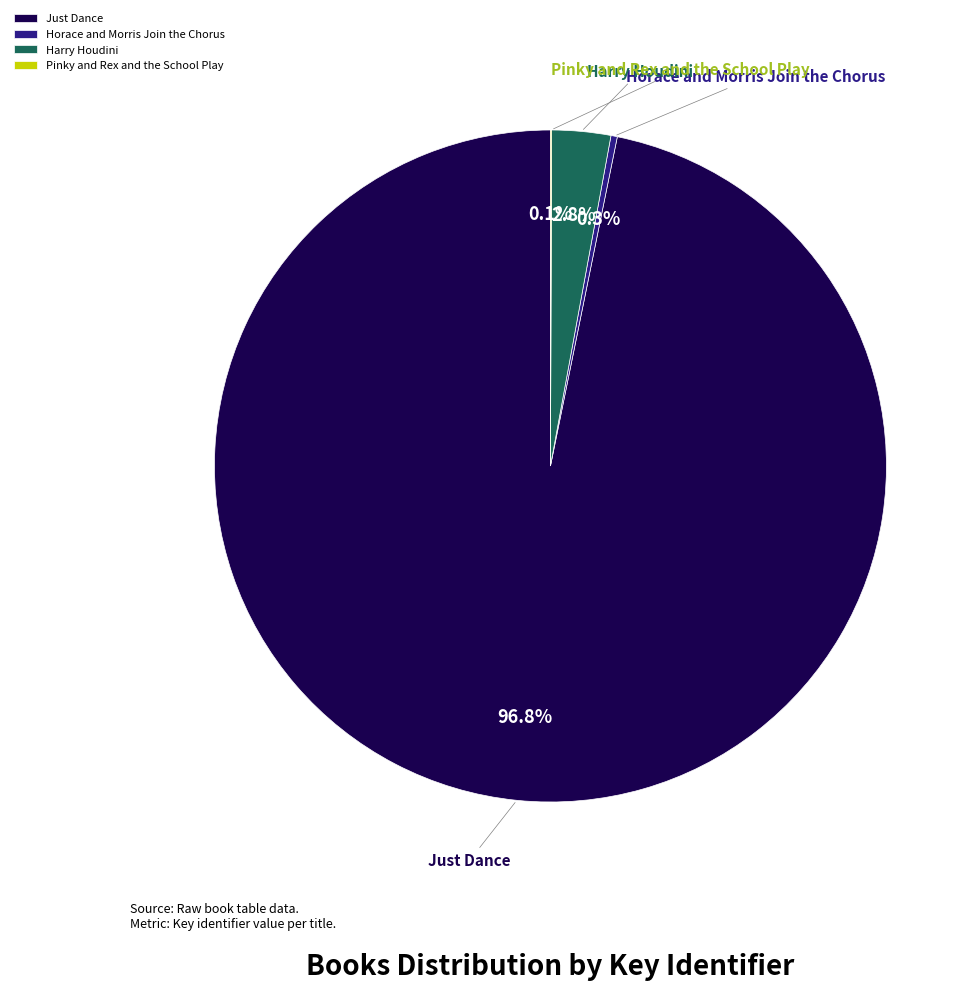

The Harry Houdini slice represents 3% of the pie. True or false?

True